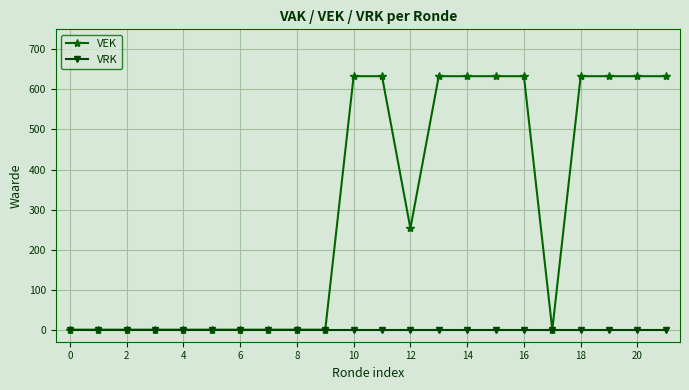

Which series has the largest total across all categories?

VEK